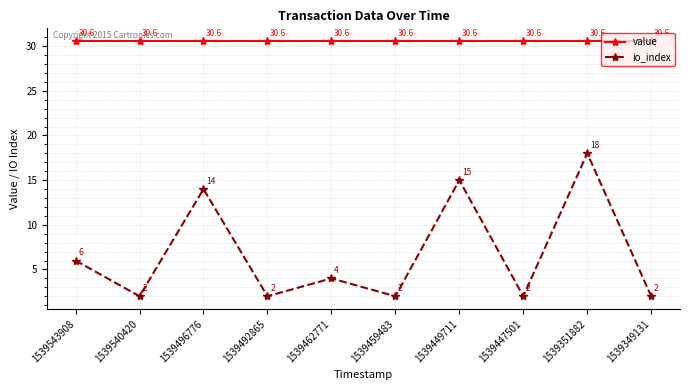

How many lines are shown in the chart?

2